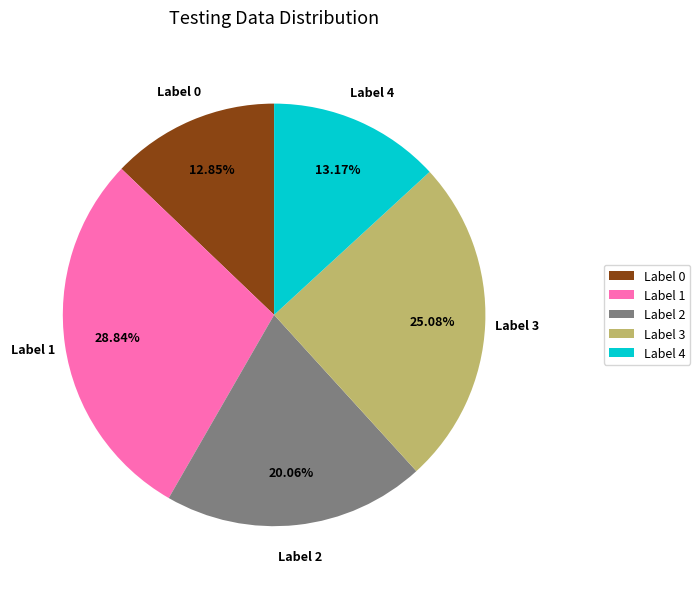

To the nearest percent, what is the difference between the largest and smallest slice percentages?

16%